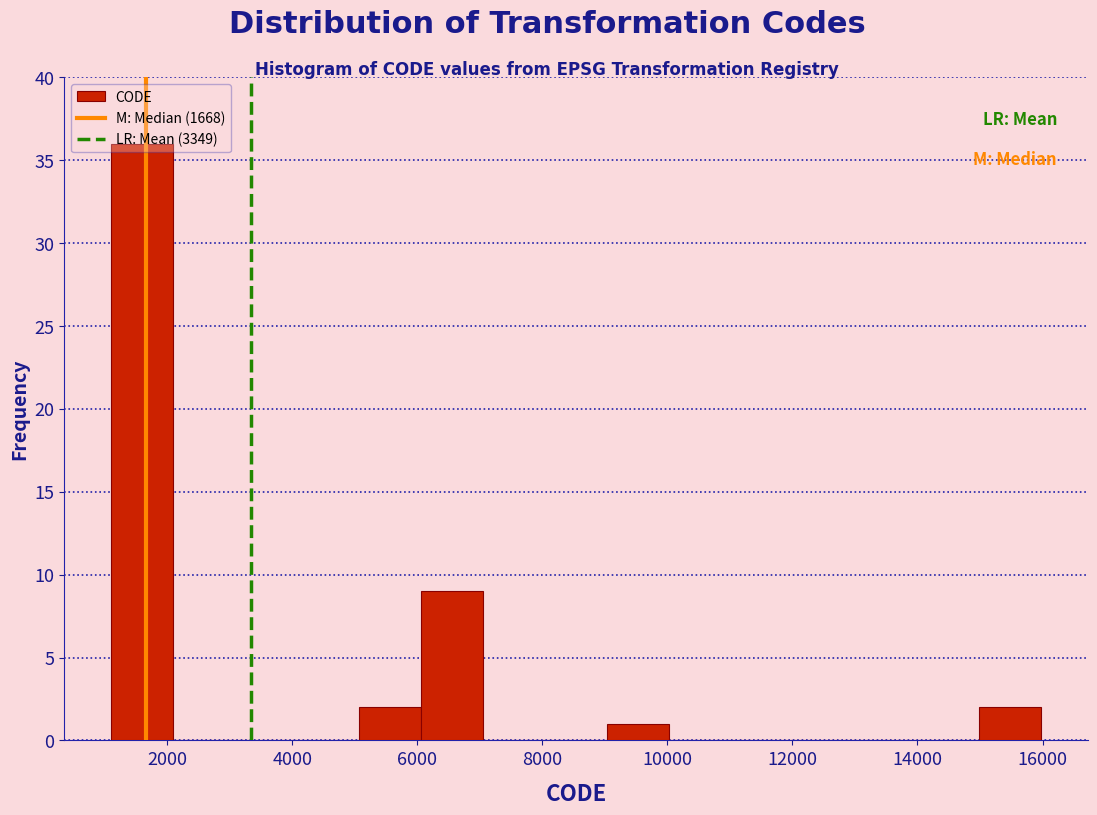

Reading left to right, transcribe this chart: for each bar, give the range it covers on the x-axis and its height. Neither the bar edges nor the heights are printed on the chart, so give them approximately, as read against the axes.

1200 to 2000: 36
2000 to 3000: 0
3000 to 4000: 0
4000 to 5000: 0
5000 to 6000: 2
6000 to 7000: 9
7000 to 8000: 0
8000 to 9000: 0
9000 to 10000: 1
10000 to 11000: 0
11000 to 12000: 0
12000 to 13000: 0
13000 to 14000: 0
14000 to 15000: 0
15000 to 16000: 2